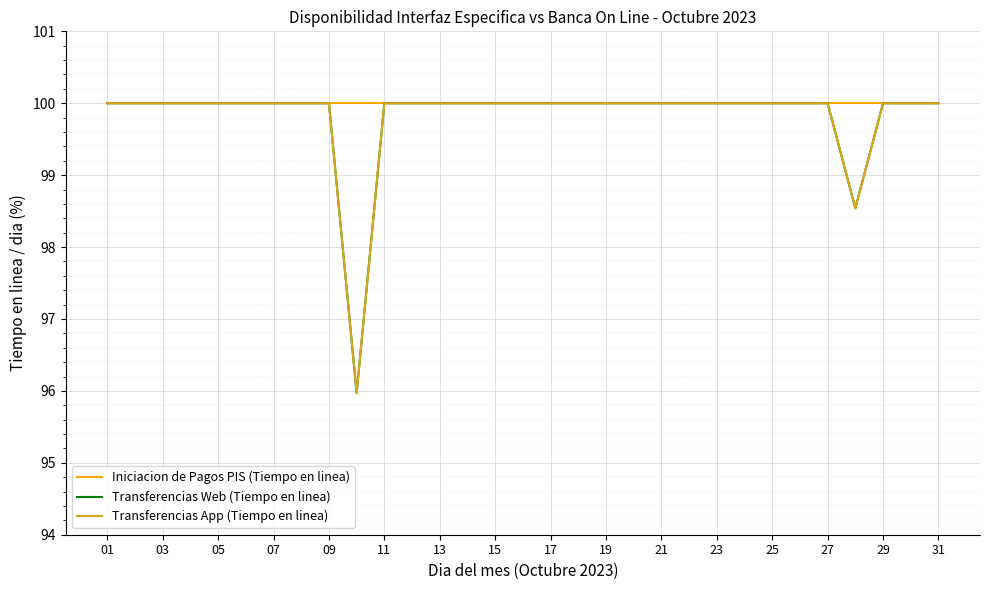

Reading left to right, transcribe all the data shown in this chart.

Iniciacion de Pagos PIS (Tiempo en linea): 100.0	100.0	100.0	100.0	100.0	100.0	100.0	100.0	100.0	100.0	100.0	100.0	100.0	100.0	100.0	100.0	100.0	100.0	100.0	100.0	100.0	100.0	100.0	100.0	100.0	100.0	100.0	100.0	100.0	100.0	100.0
Transferencias Web (Tiempo en linea): 100.0	100.0	100.0	100.0	100.0	100.0	100.0	100.0	100.0	96.0	100.0	100.0	100.0	100.0	100.0	100.0	100.0	100.0	100.0	100.0	100.0	100.0	100.0	100.0	100.0	100.0	100.0	98.5	100.0	100.0	100.0
Transferencias App (Tiempo en linea): 100.0	100.0	100.0	100.0	100.0	100.0	100.0	100.0	100.0	96.0	100.0	100.0	100.0	100.0	100.0	100.0	100.0	100.0	100.0	100.0	100.0	100.0	100.0	100.0	100.0	100.0	100.0	98.5	100.0	100.0	100.0